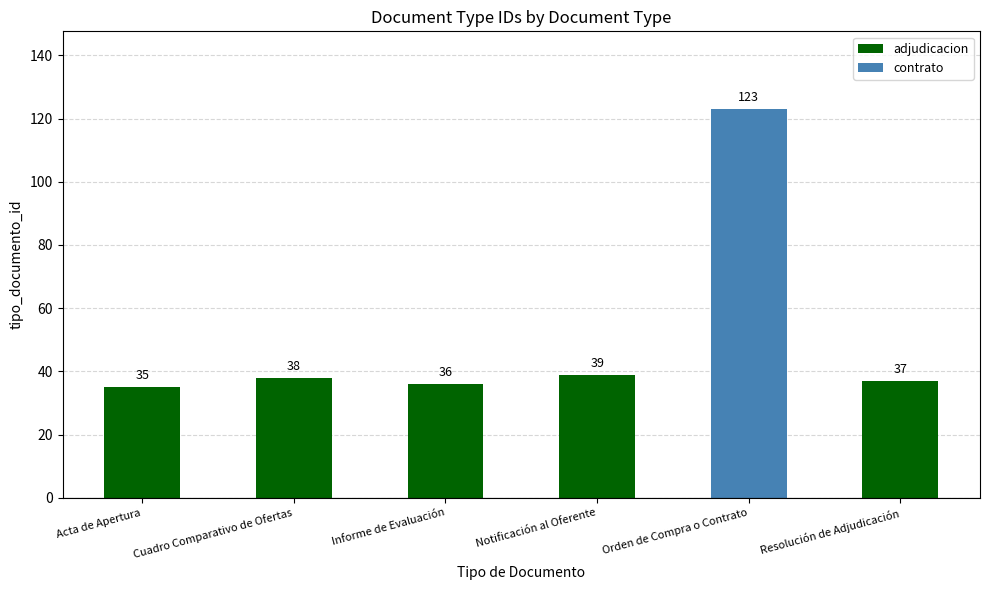

True or false: the data shows 37 at Resolución de Adjudicación.

True